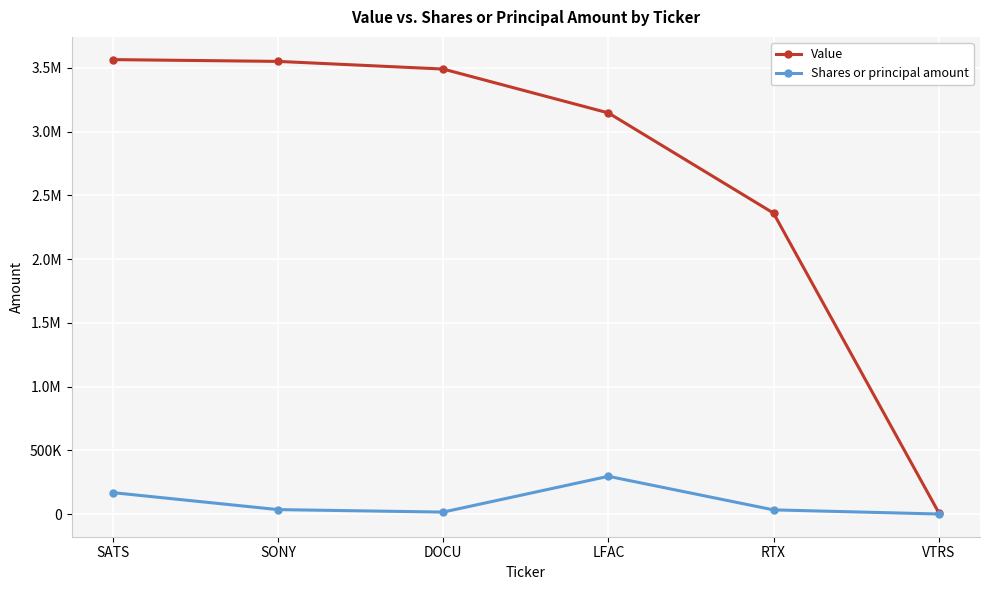

At LFAC, list the series in order from smallest to largest.

Shares or principal amount, Value